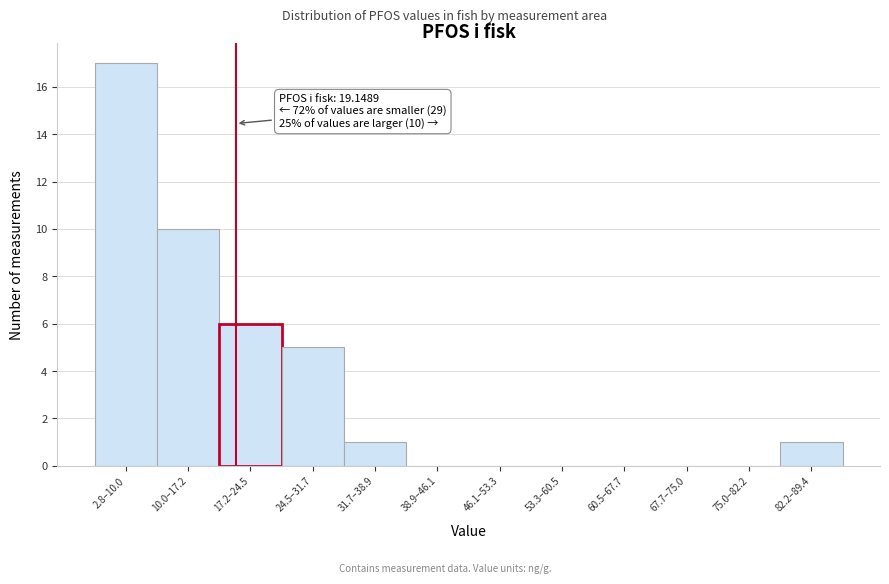

Reading left to right, extract all data points from this chart.

2.8–10.0=17	10.0–17.2=10	17.2–24.5=6	24.5–31.7=5	31.7–38.9=1	38.9–46.1=0	46.1–53.3=0	53.3–60.5=0	60.5–67.7=0	67.7–75.0=0	75.0–82.2=0	82.2–89.4=1